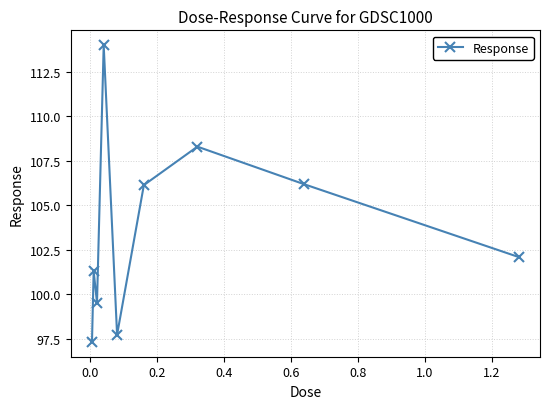

What is the average value?

103.6